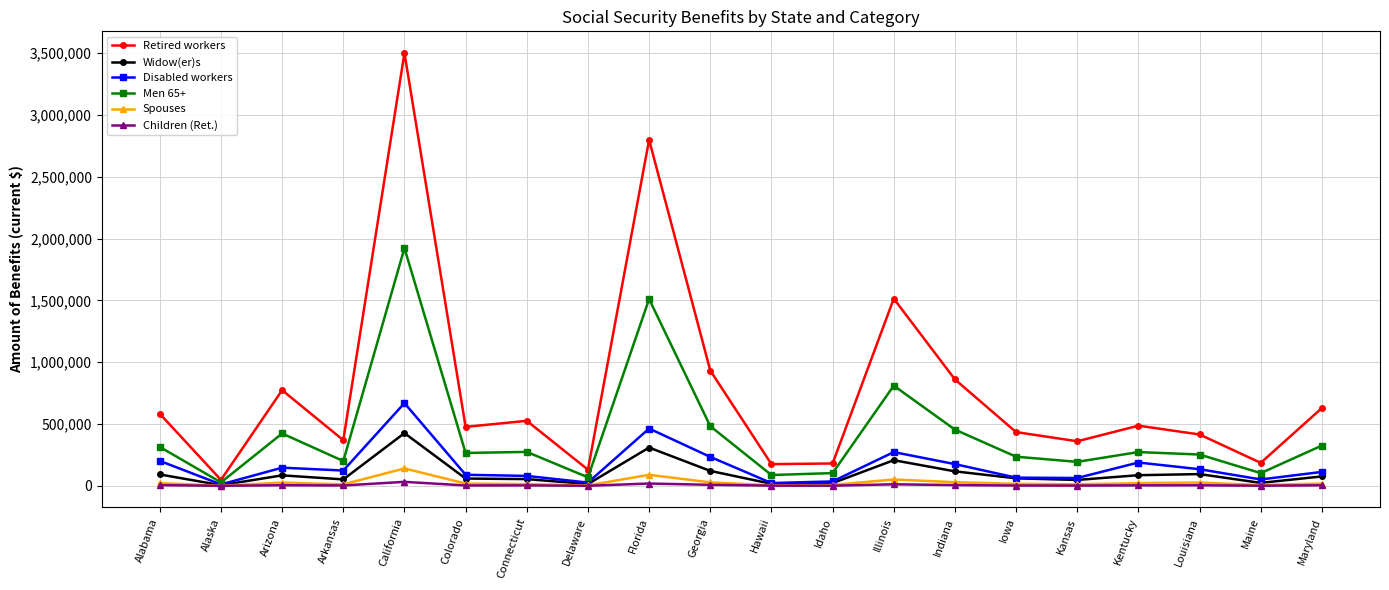

Is it true that Retired workers equals 594177 at Arkansas?

False